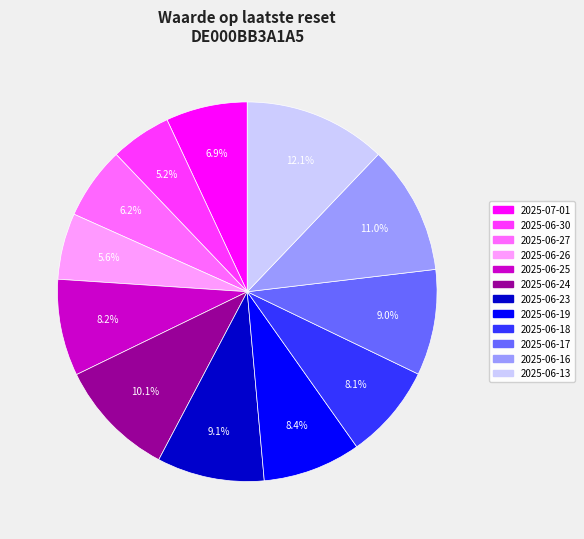

Does any single category account for the majority?

No